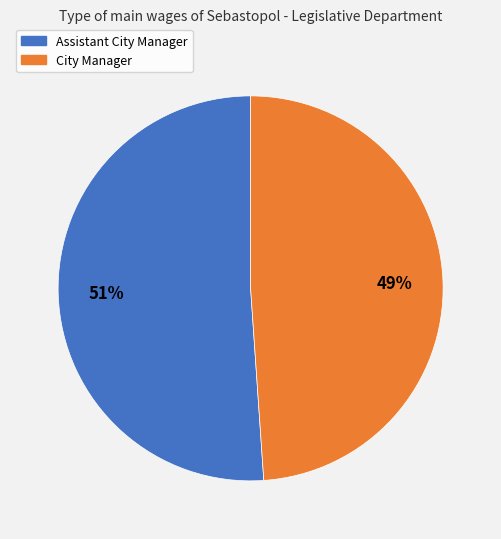

Which category has the smallest portion of the pie?

City Manager